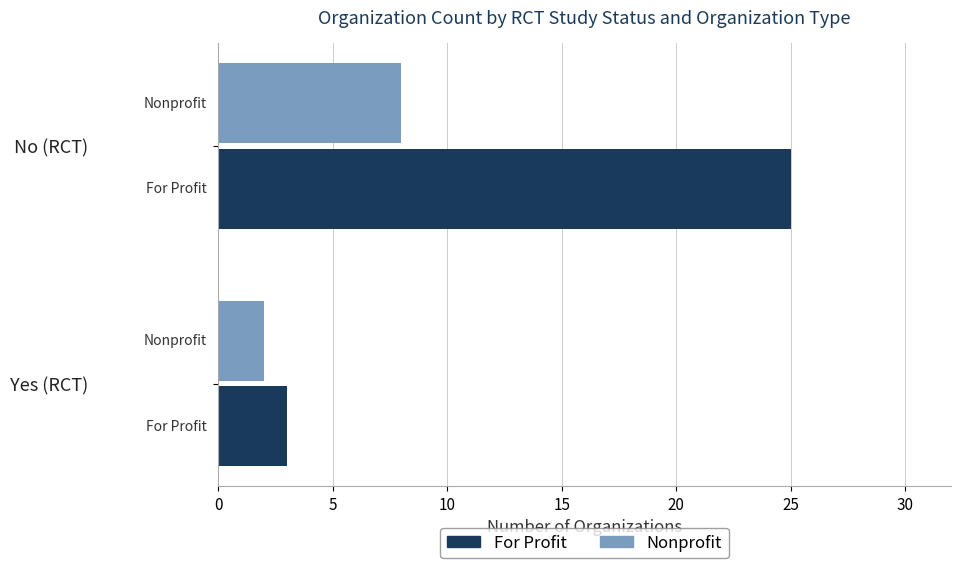

Is the value of For Profit at No (RCT) greater than the value of Nonprofit at Yes (RCT)?

Yes